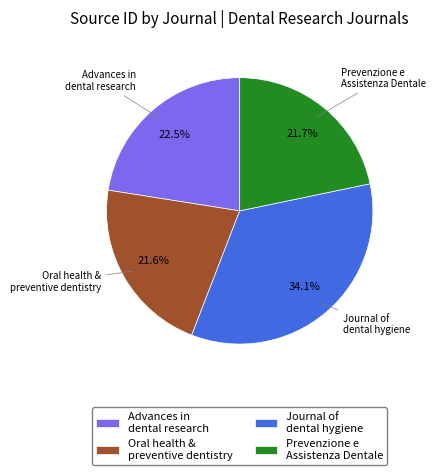

Approximately how many times larger is the value at Prevenzione e Assistenza Dentale compared to Advances in dental research?

1.0